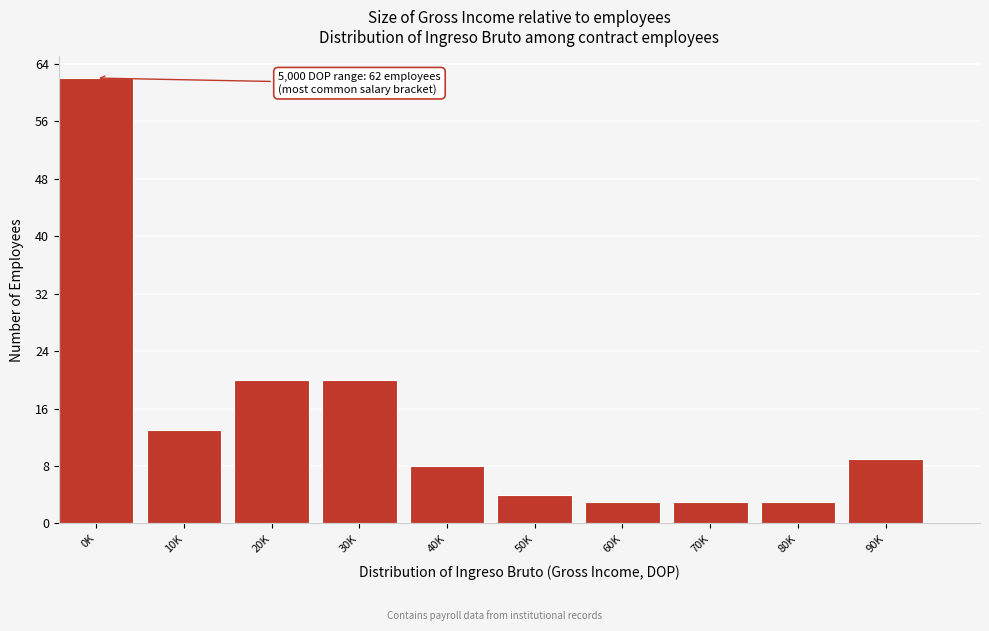

Reading left to right, what are all the values shown in this chart?

62	13	20	20	8	4	3	3	3	9